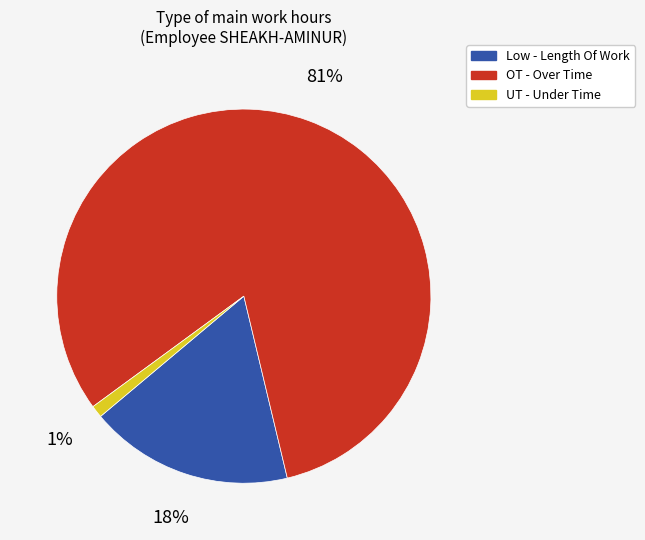

Which has a higher value, OT - Over Time or Low - Length Of Work?

OT - Over Time